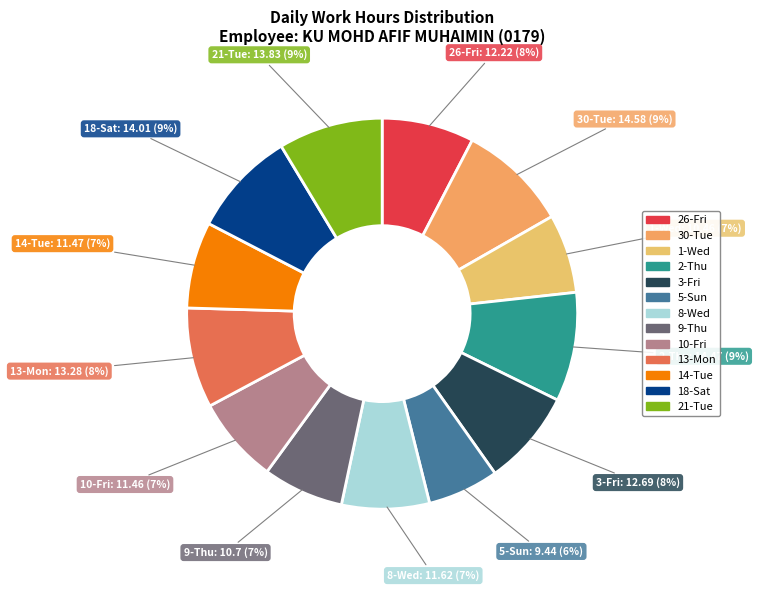

Is 30-Tue the majority of the pie?

No